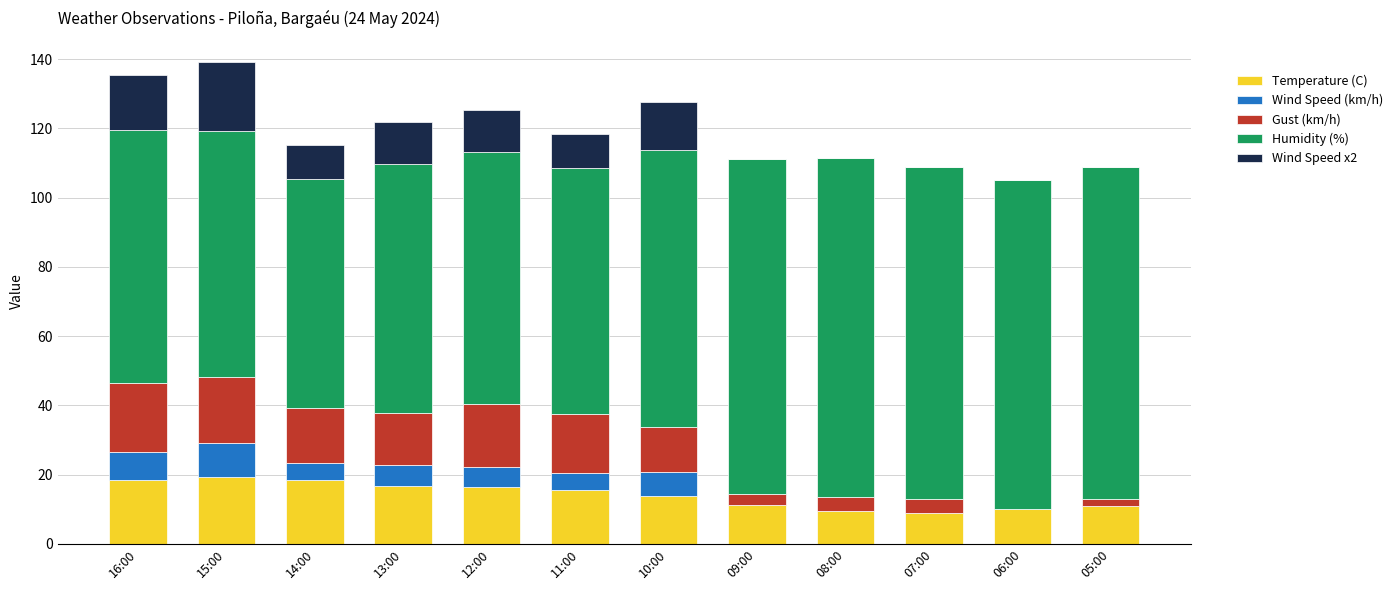

True or false: Temperature (C) has a value of 10.1 at 06:00.

True